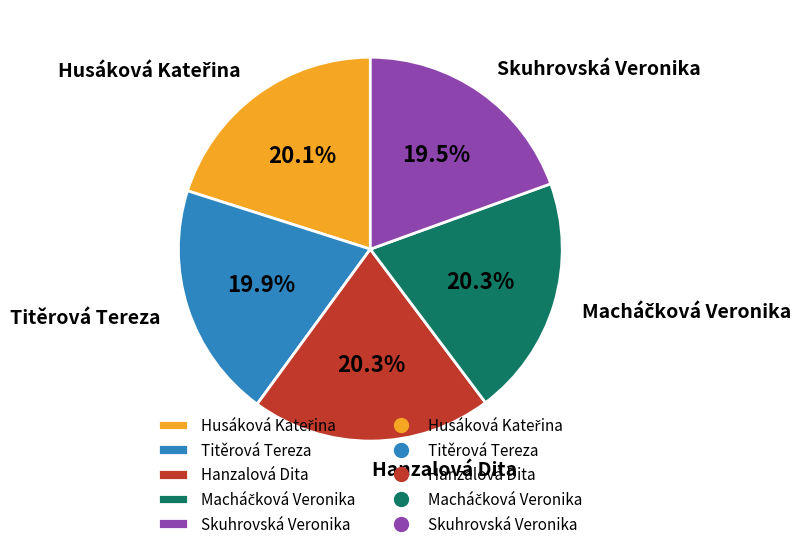

Count the number of slices in the pie.

5